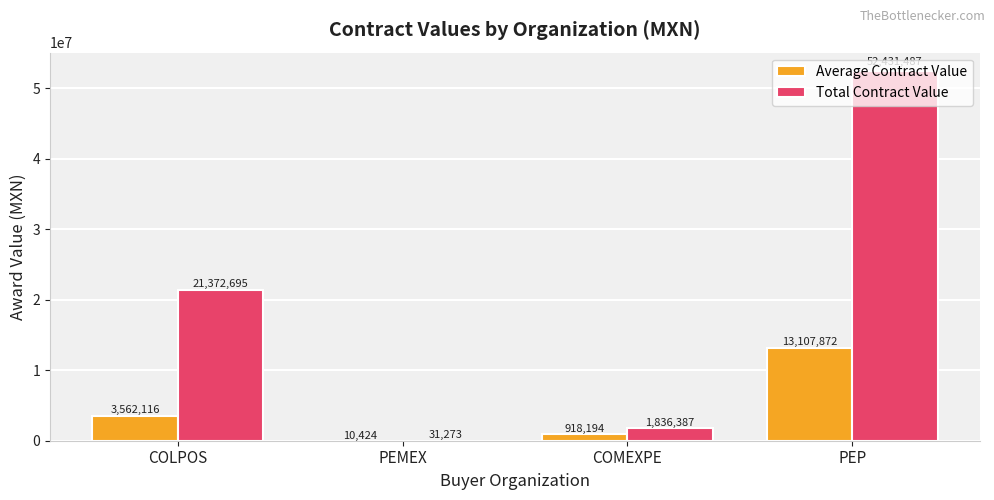

Which series changed the most between COLPOS and PEP?

Total Contract Value